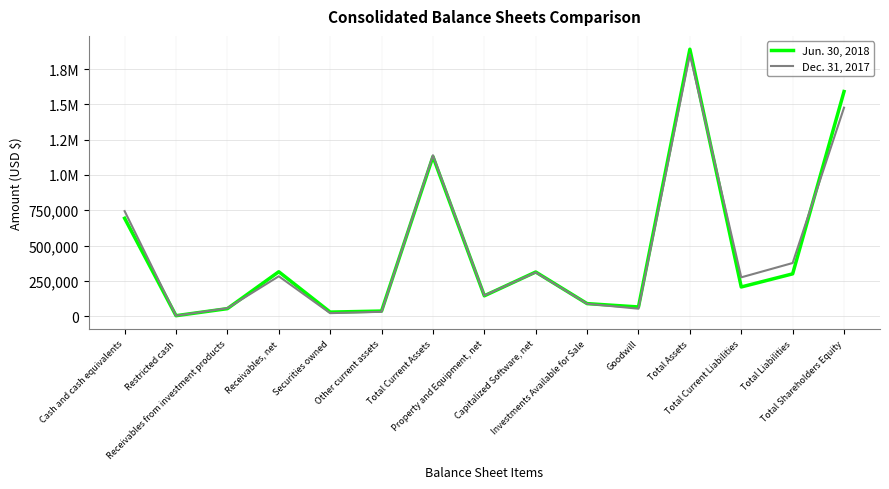

What is the label of the 15th point from the right?

Cash and cash equivalents